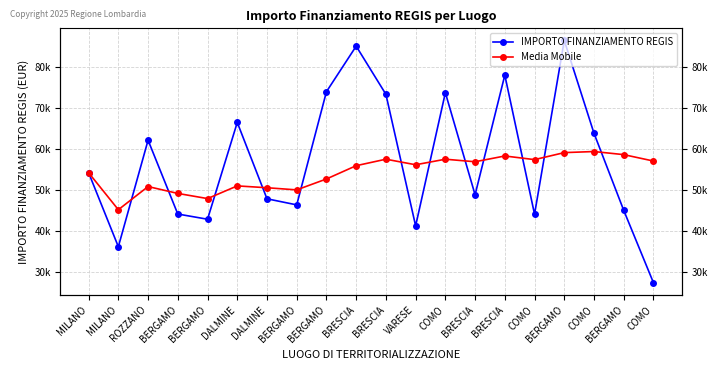

At which label does IMPORTO FINANZIAMENTO REGIS reach its peak?

BERGAMO